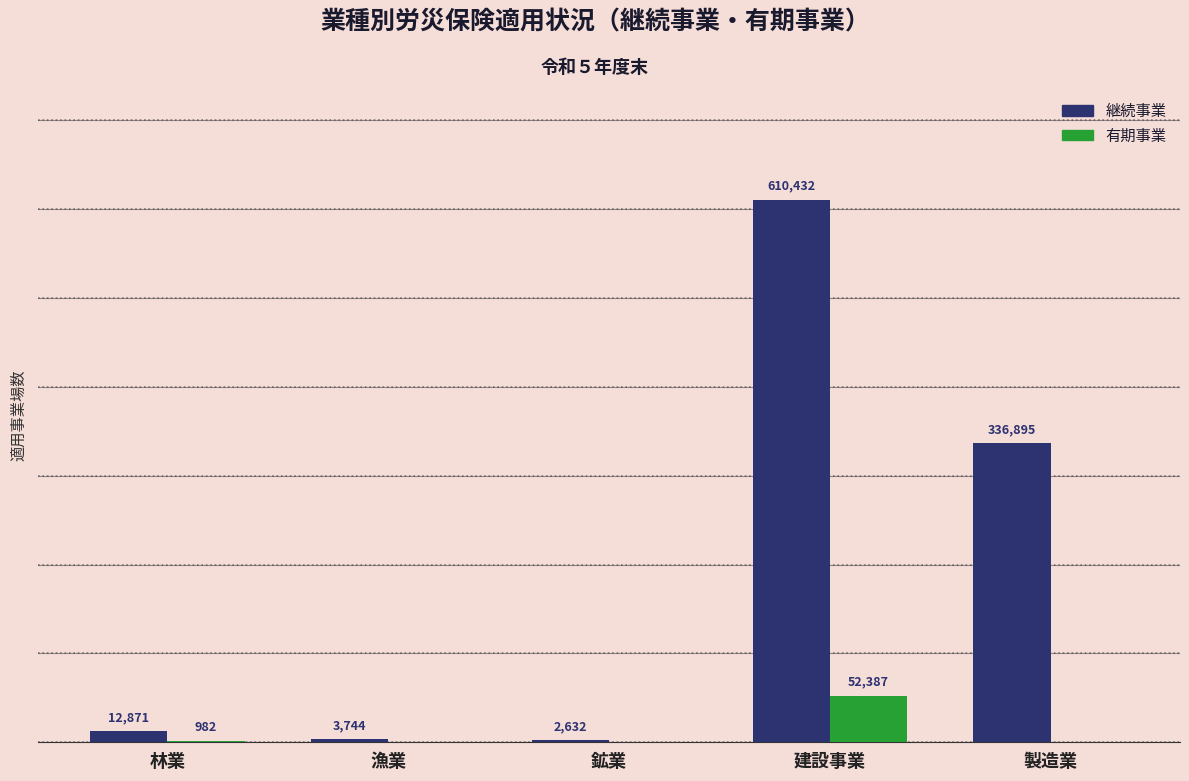

Which label corresponds to the largest value in the chart?

建設事業